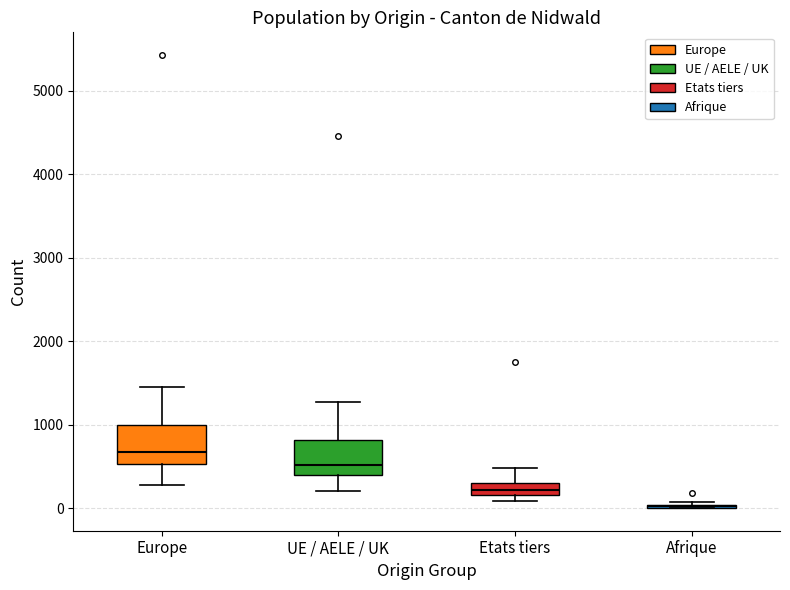

Where does the lower whisker of the box for Europe end on the y-axis? The values are not printed on the chart, so give them approximately, as read against the axis.

300